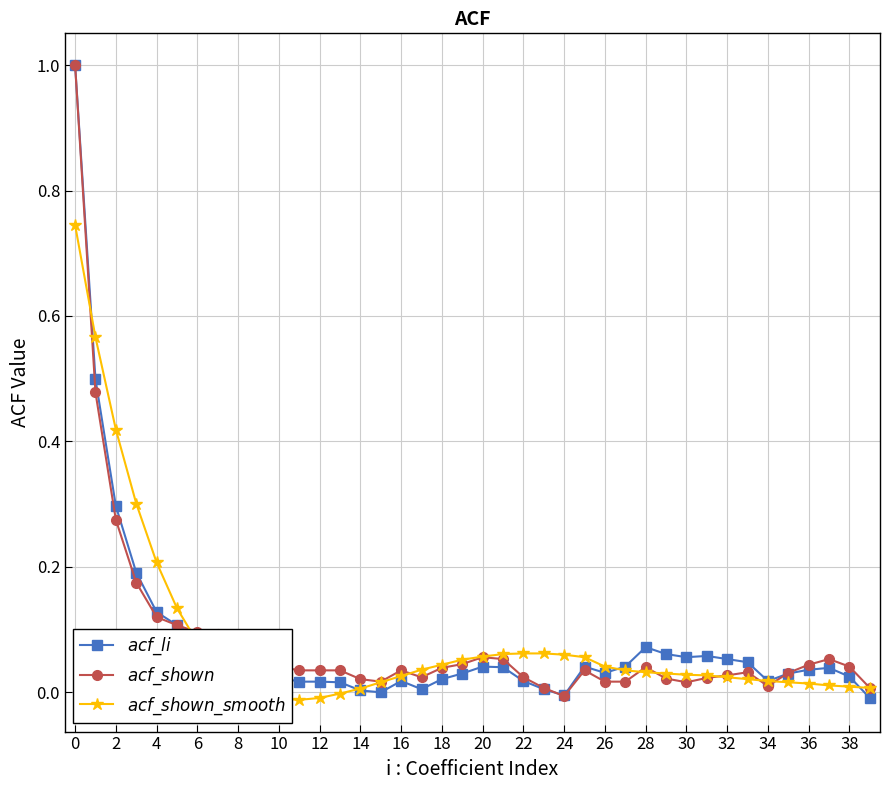

True or false: $acf\_li$ and $acf\_shown\_smooth$ cross at least once.

True